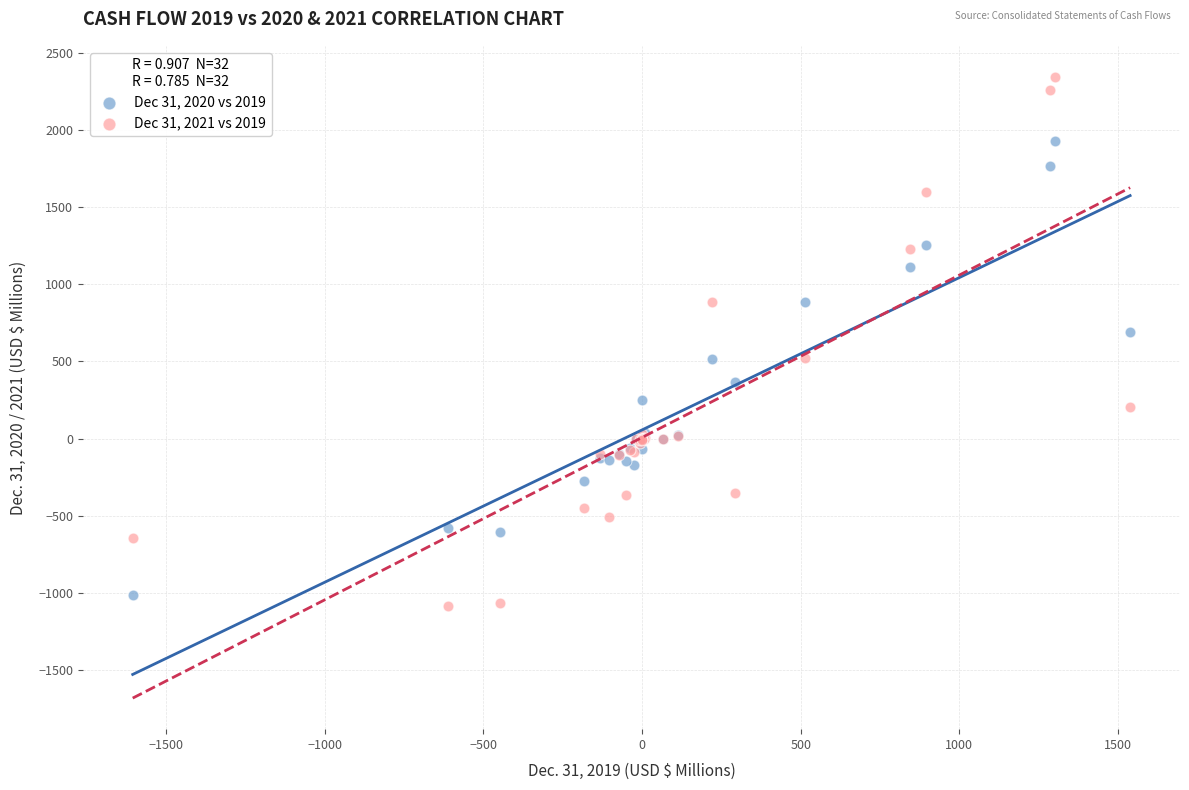

Which series reaches the minimum Y coordinate?

Dec 31, 2021 vs 2019